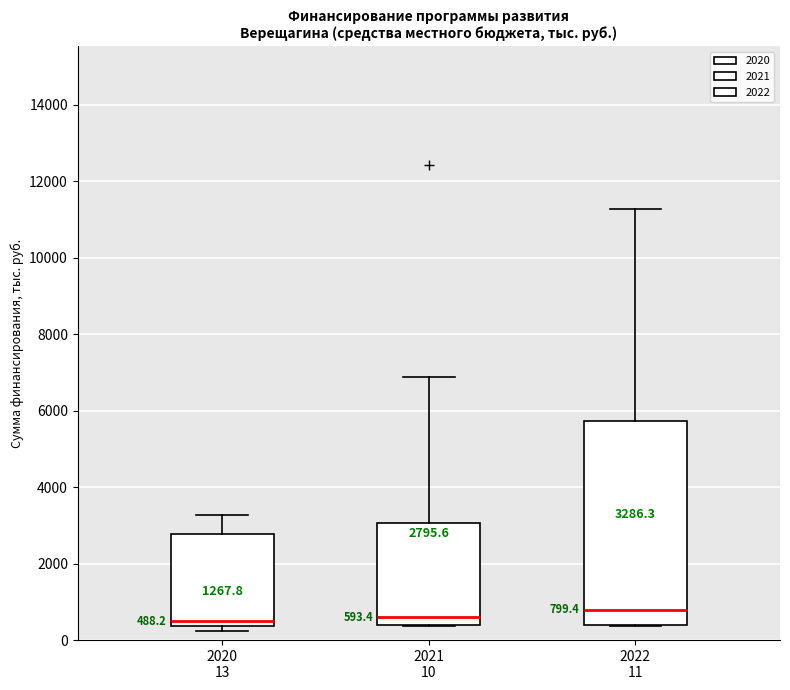

Which box is the tallest, from its lower edge to its upper edge?

2022 11